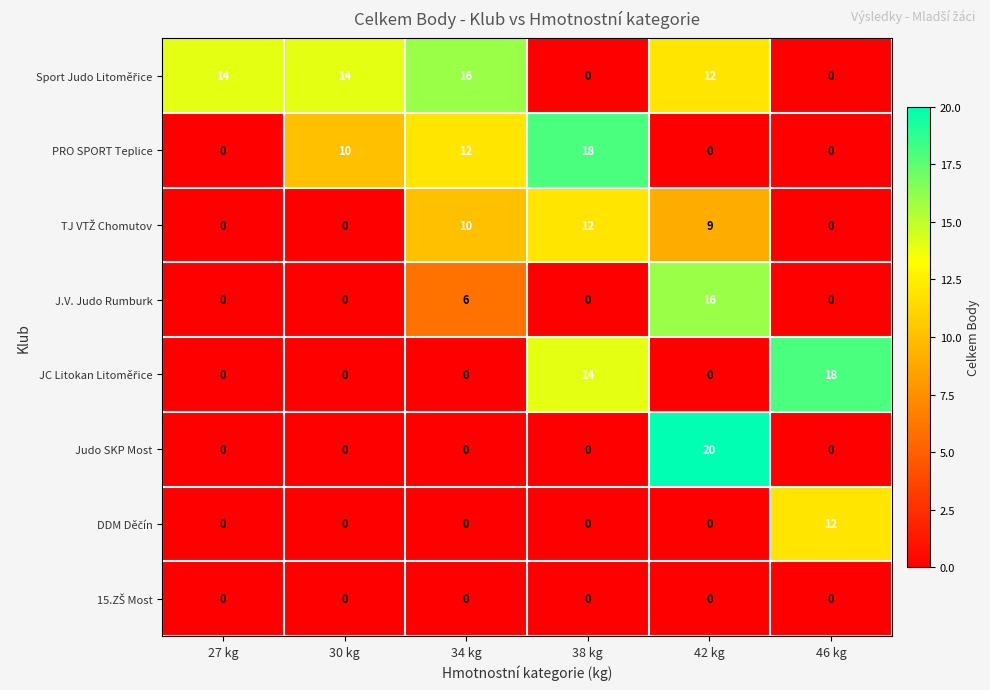

At which category is the sum across all series the highest?

42 kg